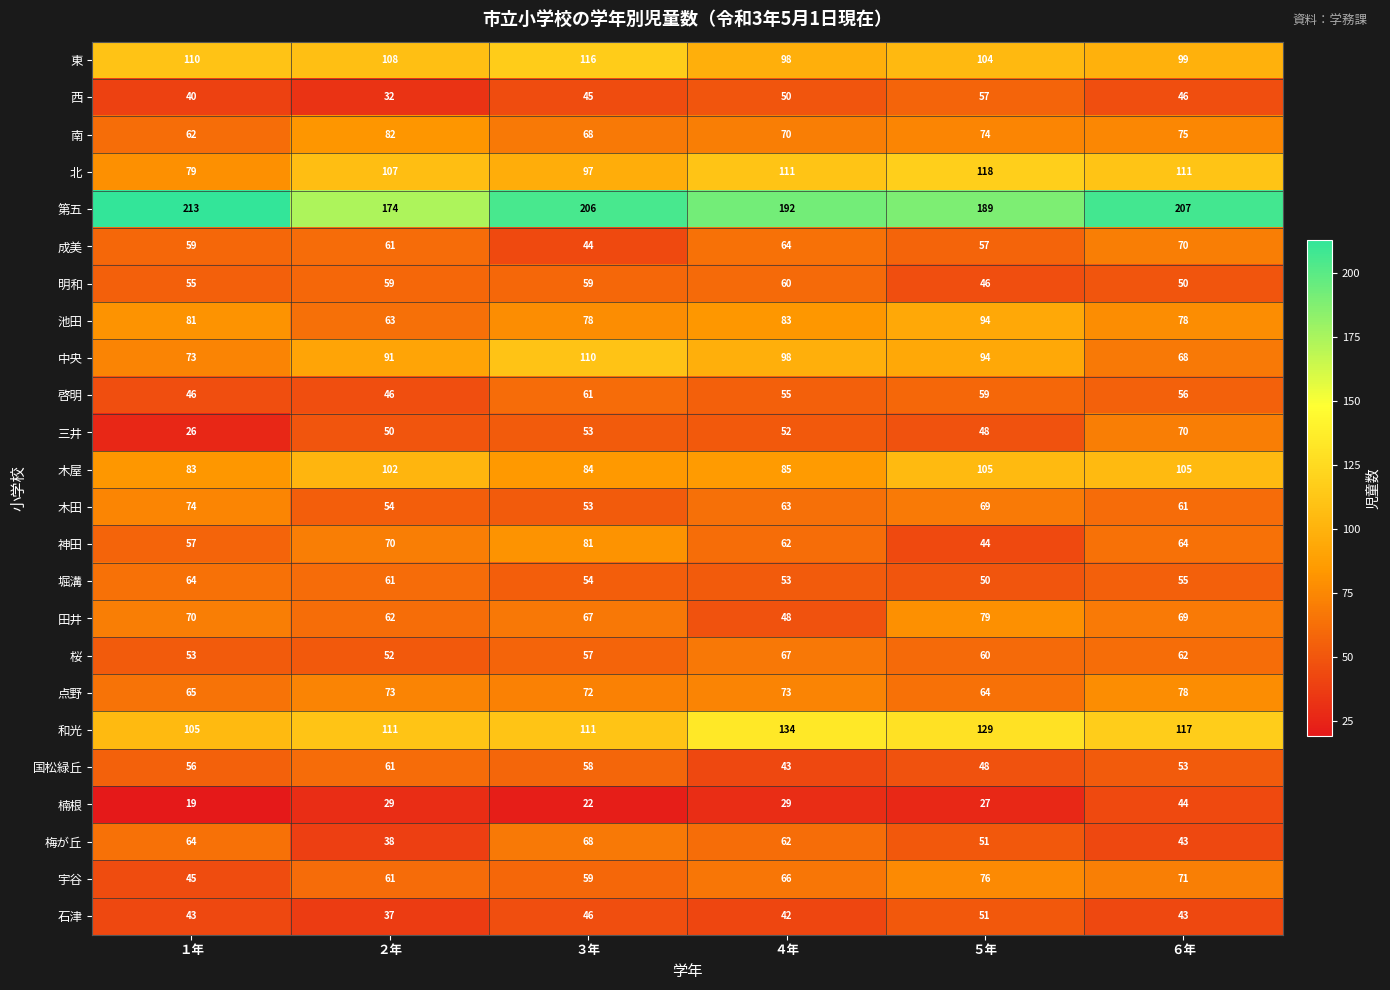

The value of 啓明 at ４年 is 34. True or false?

False